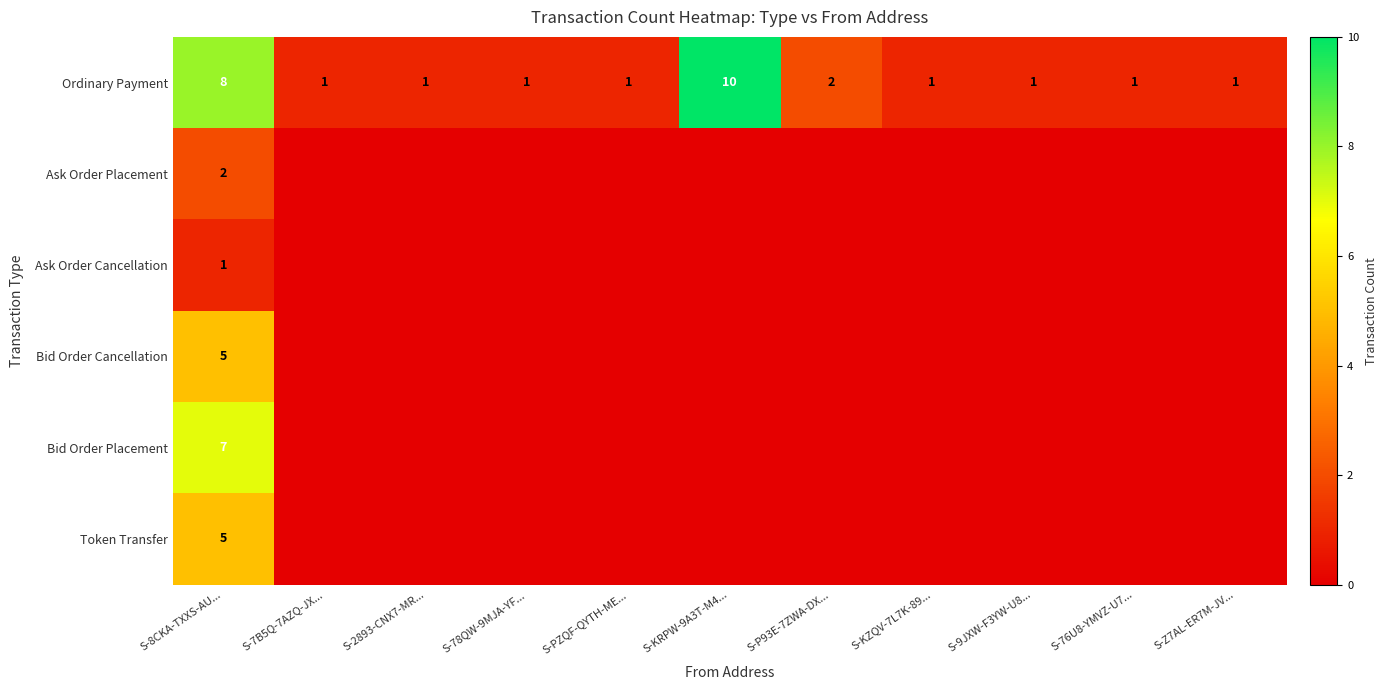

How many Ordinary Payment values are between 1 and 2?

9